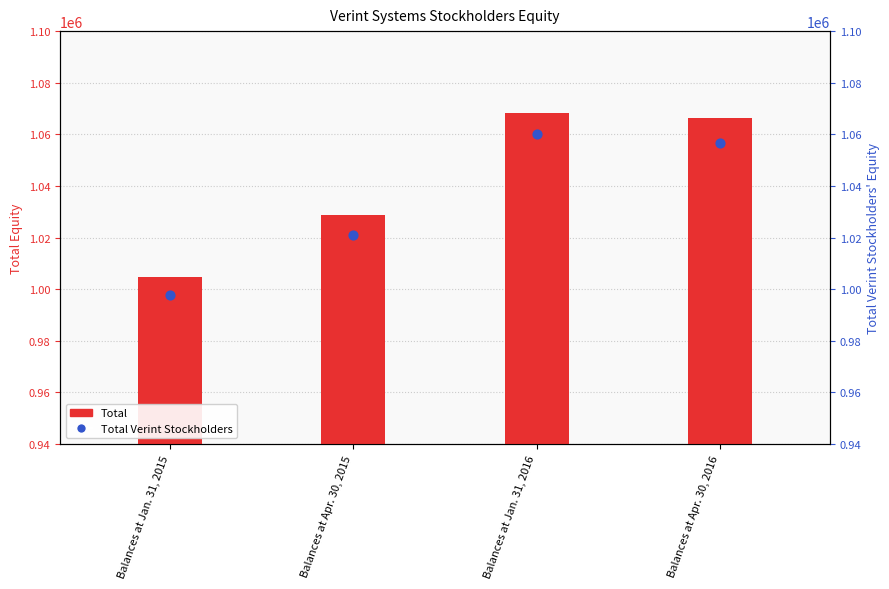

Which series has the largest total across all categories?

Total